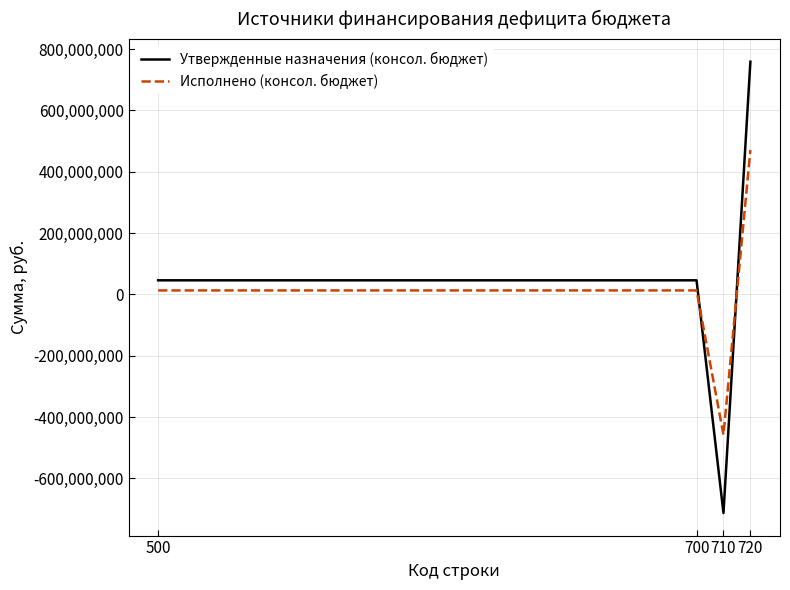

Reading left to right, list all the values displayed in this chart.

Утвержденные назначения (консол. бюджет): 500=46017110.7	700=46017110.7	710=-712992811.8	720=759009922.5
Исполнено (консол. бюджет): 500=13056672.2	700=13056672.2	710=-457946384.5	720=471003056.7